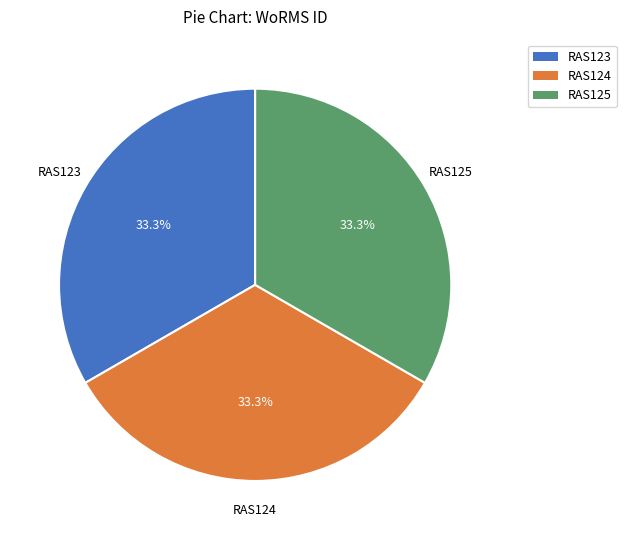

Is there any slice that represents more than half of the pie?

No